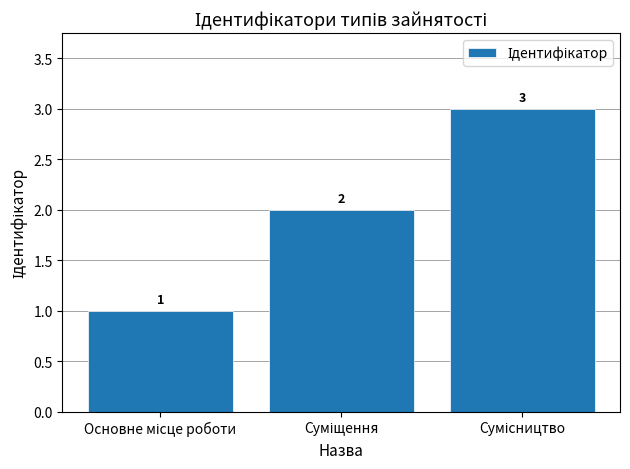

What is the average value?

2